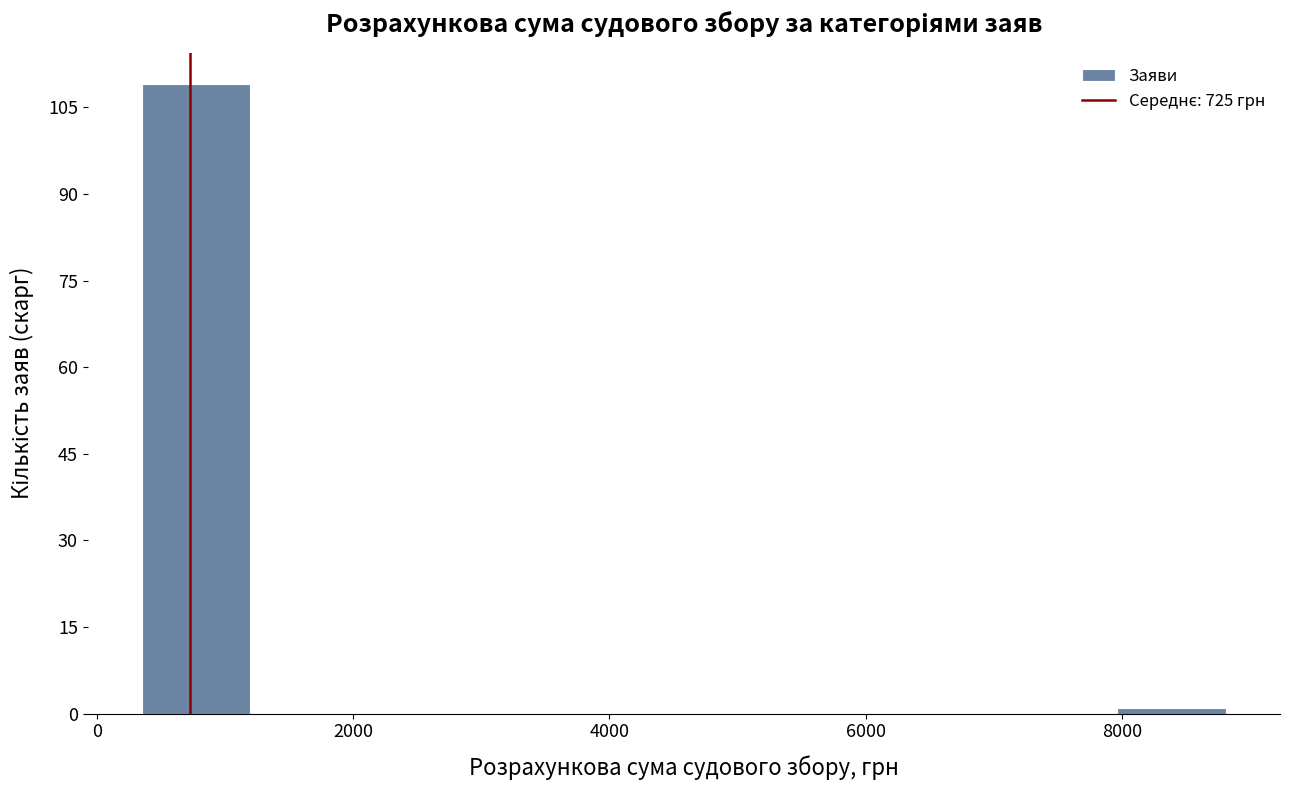

Reading left to right, list every bar in this chart as the range it spans on the x-axis followed by its height. Neither the bar edges nor the heights are printed on the chart, so give them approximately, as read against the axes.

400 to 1200: 110
1200 to 2000: 0
2000 to 2800: 0
2800 to 3800: 0
3800 to 4600: 0
4600 to 5400: 0
5400 to 6200: 0
6200 to 7200: 0
7200 to 8000: 0
8000 to 8800: under 2